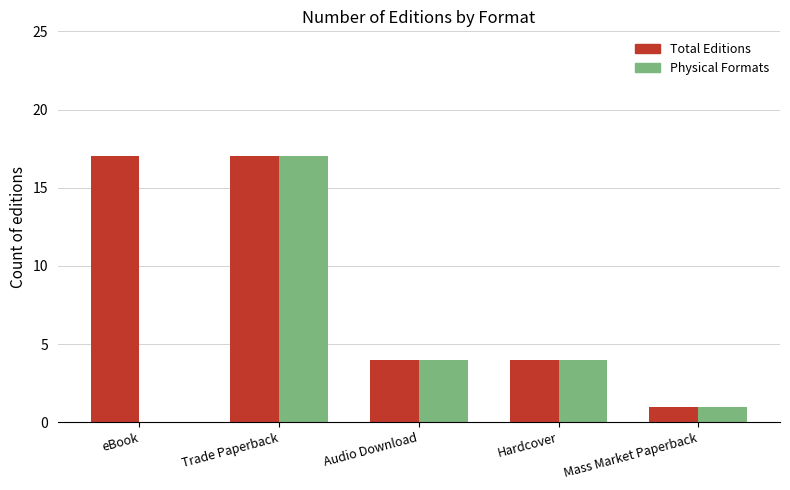

What is the greatest value displayed?

17